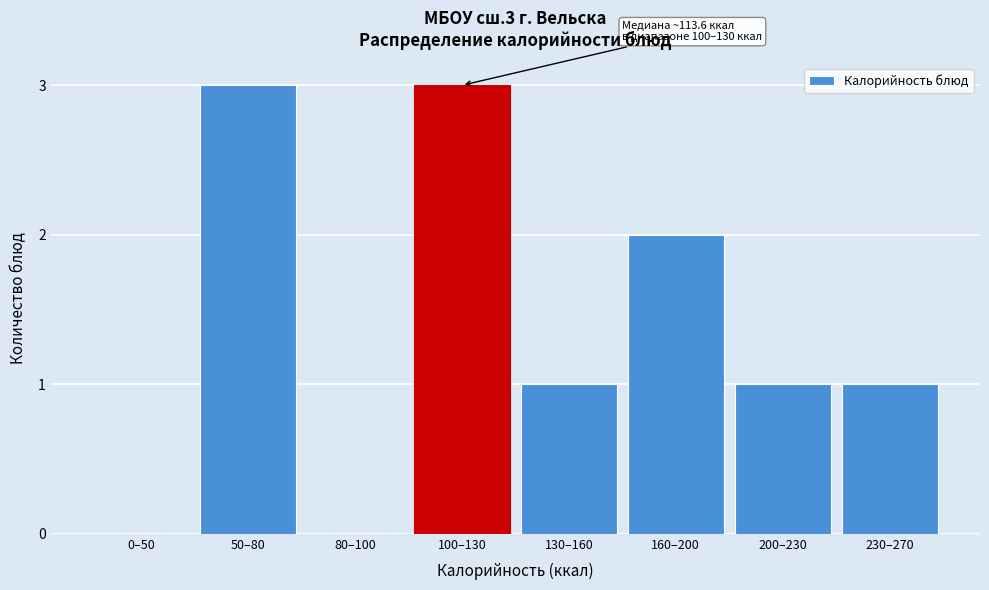

Reading left to right, what are all the values shown in this chart?

0–50=0	50–80=3	80–100=0	100–130=3	130–160=1	160–200=2	200–230=1	230–270=1